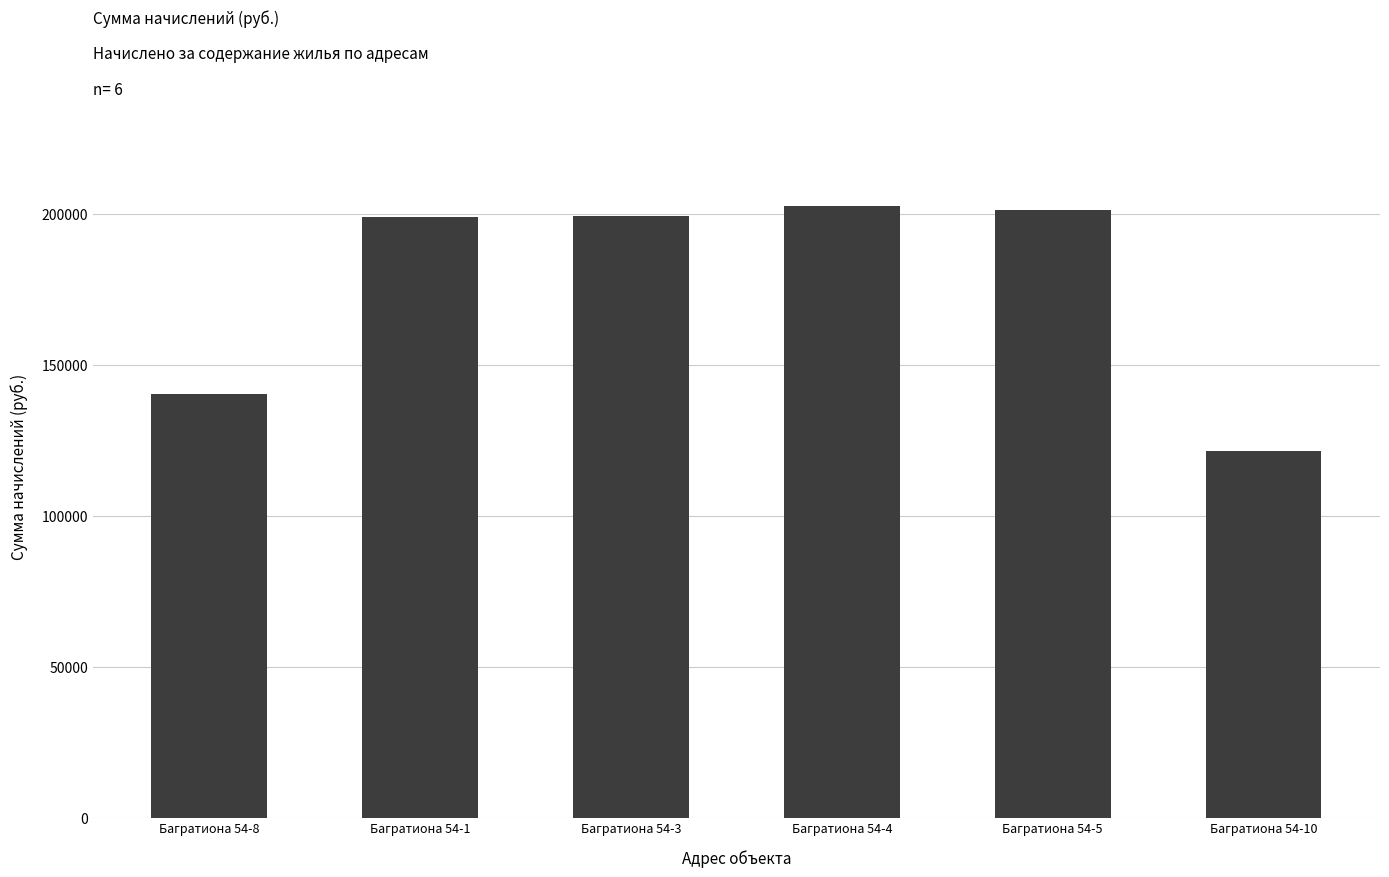

What is the average value?

177329.1